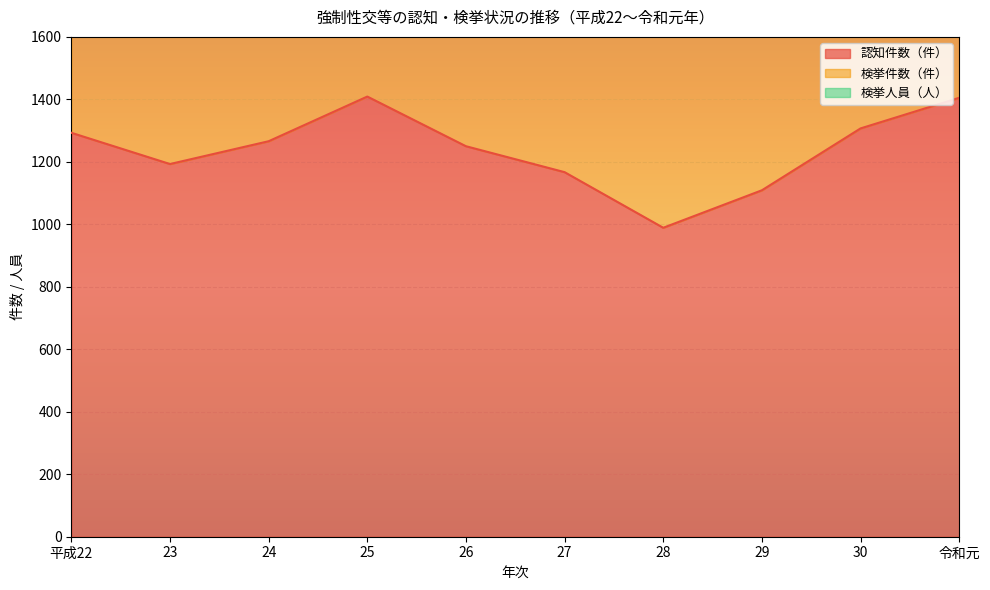

What is the highest value of the 認知件数（件） series?

1409